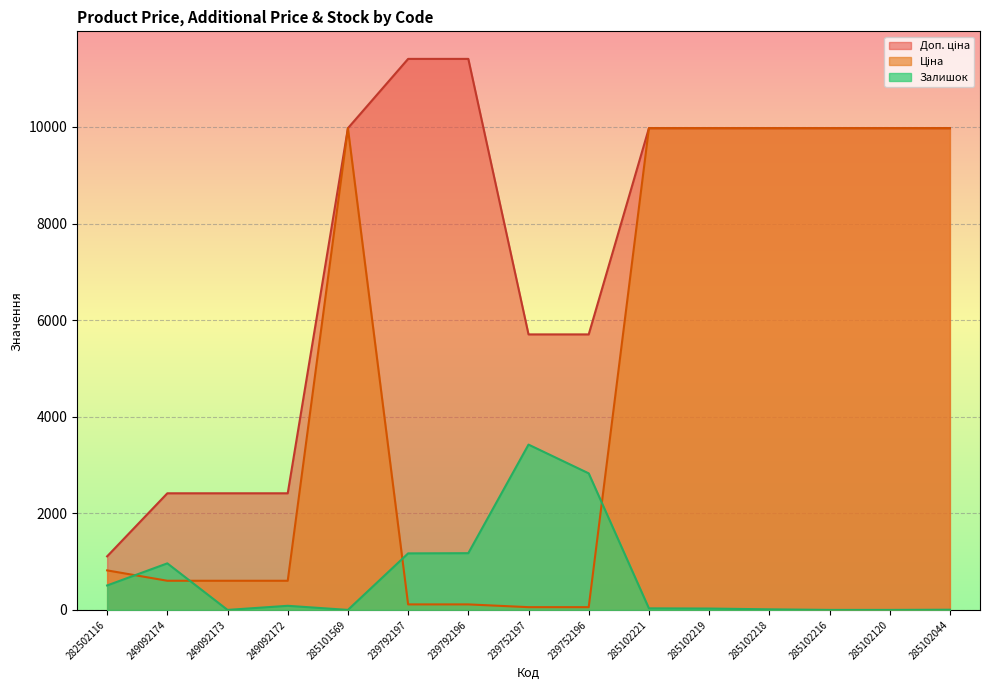

List the labels in order of Залишок value, smallest first.

249092173, 285101569, 285102216, 285102120, 285102044, 285102218, 285102219, 285102221, 249092172, 282502116, 249092174, 239792197, 239792196, 239752196, 239752197